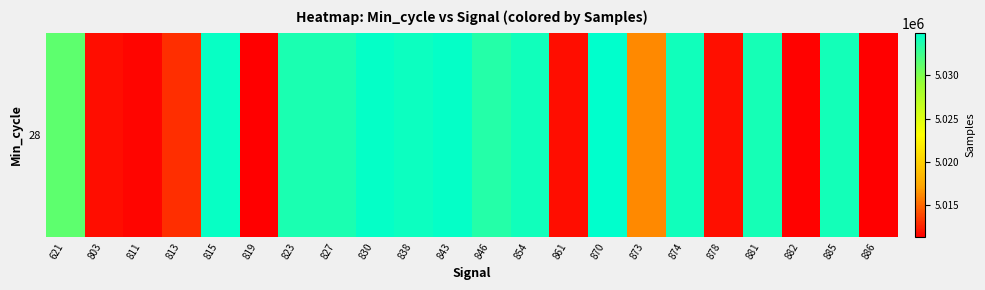

Which label corresponds to the smallest value in the chart?

819